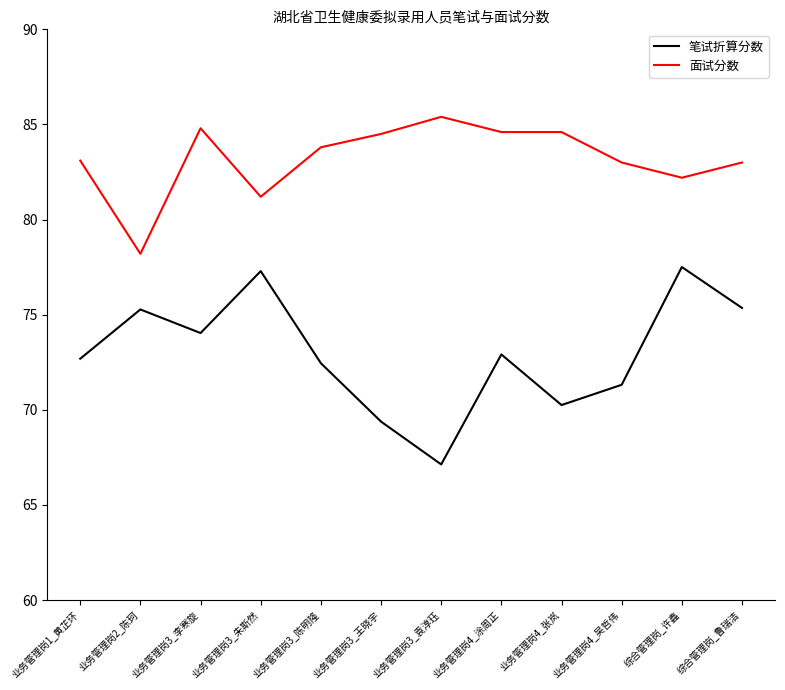

List the series in order of their peak value, highest first.

面试分数, 笔试折算分数